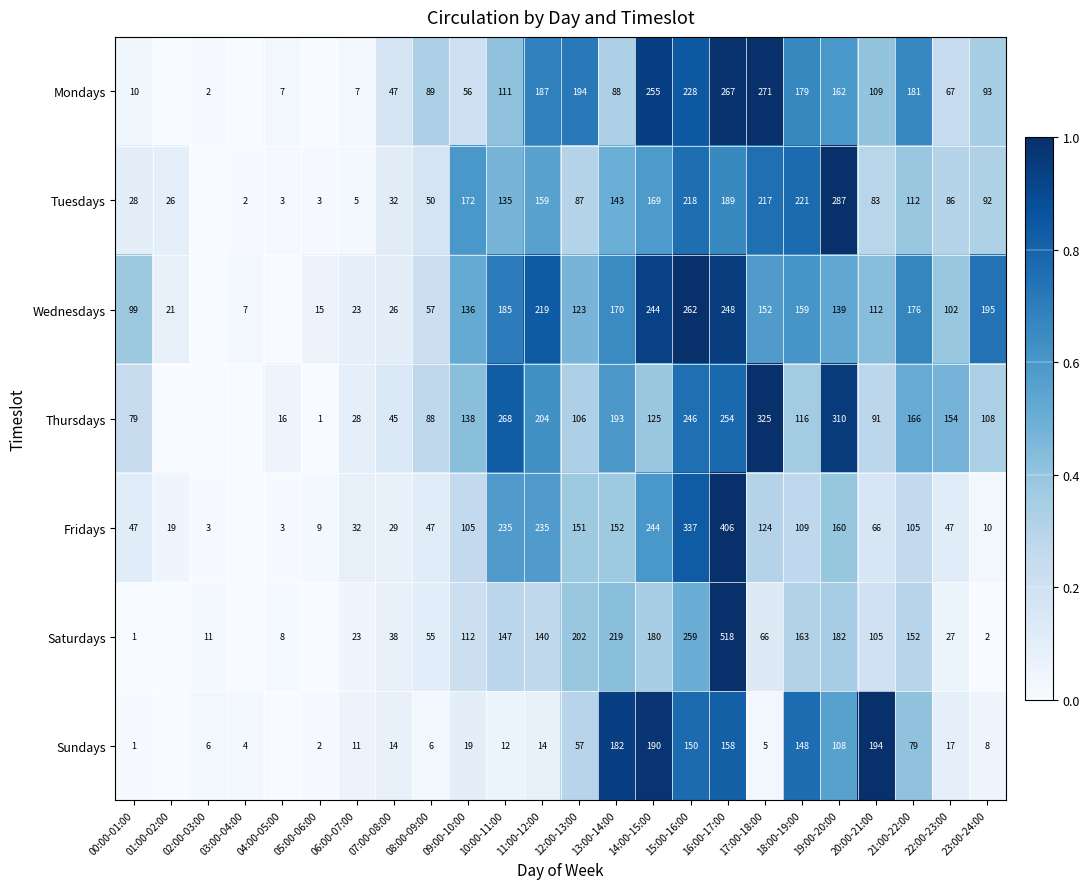

What is the difference between the Wednesdays values at 18:00-19:00 and 05:00-06:00?

144